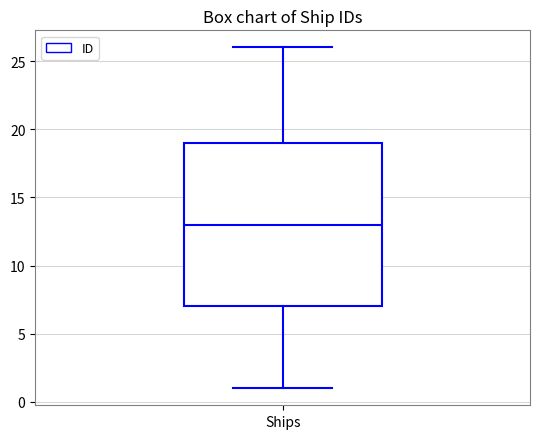

Read this box plot against the y-axis: the position of the median line, the range covered by the box, and the ends of both whiskers. The values are not printed on the chart, so give them approximately, as read against the axis.

median 13, box 7 to 19, whiskers 1 to 26